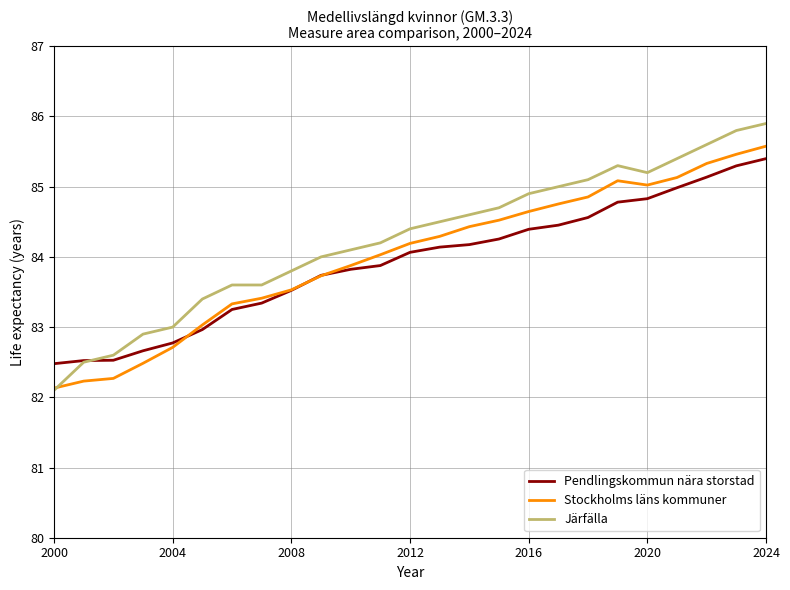

What is the minimum value shown in the chart?

82.1